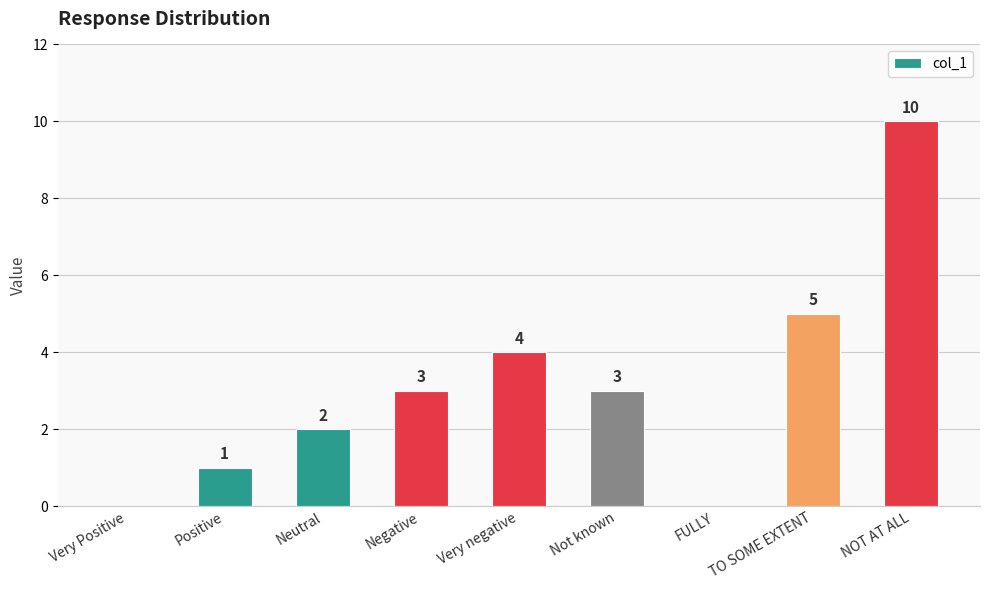

At which category does the chart reach its peak across all series?

NOT AT ALL